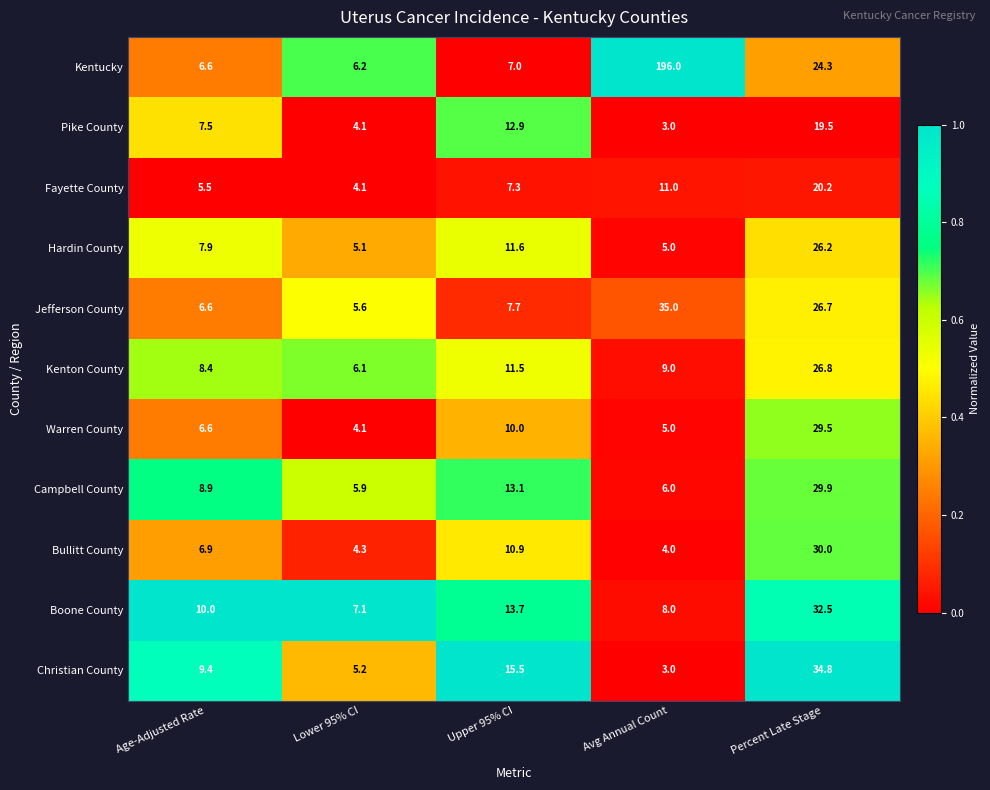

At which category does the chart reach its peak across all series?

Avg Annual Count